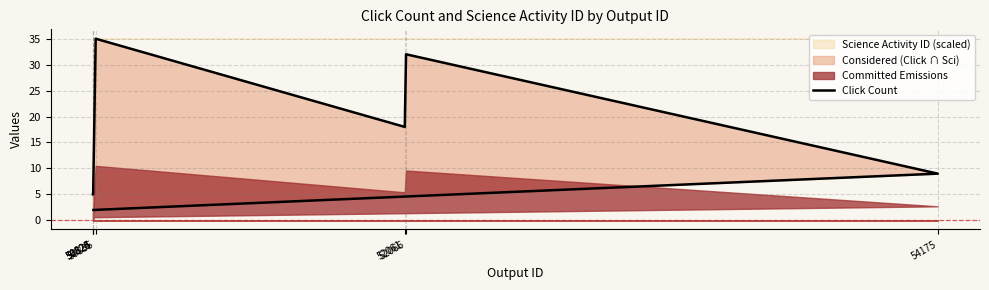

What is the sum of the values at 54175 and 52066?

41